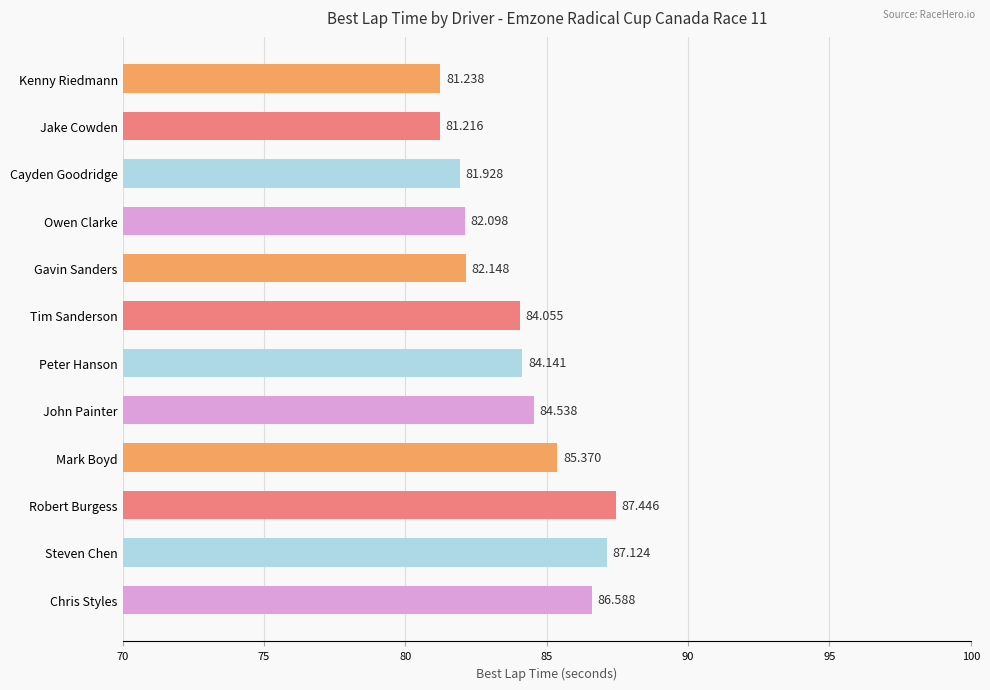

Which has a higher value, Gavin Sanders or Jake Cowden?

Gavin Sanders